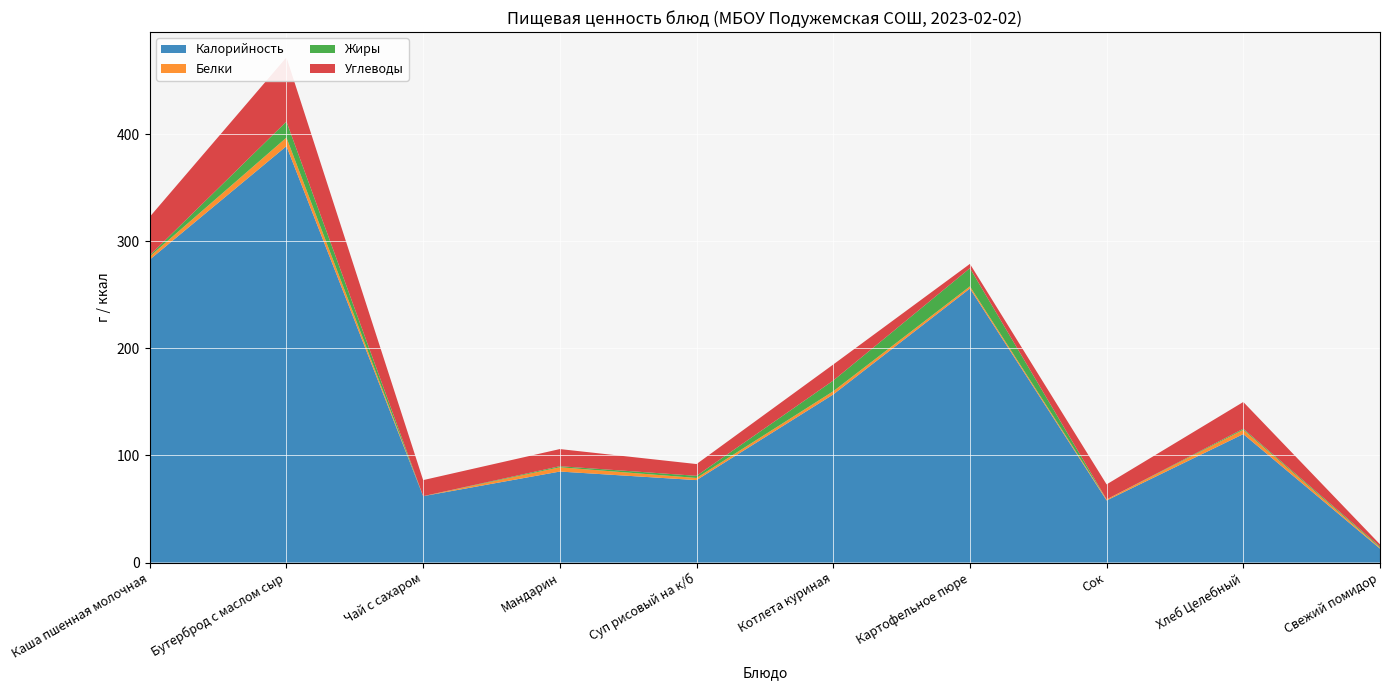

Reading left to right, transcribe all the data shown in this chart.

Калорийность: 283	389	62	85	77	157	256	58	120	13
Белки: 3	8	0	4	2	3	2	1	4	1
Жиры: 1	15	0	1	2	10	17	0	1	1
Углеводы: 36	60	15	16	11	15	4	14	25	2